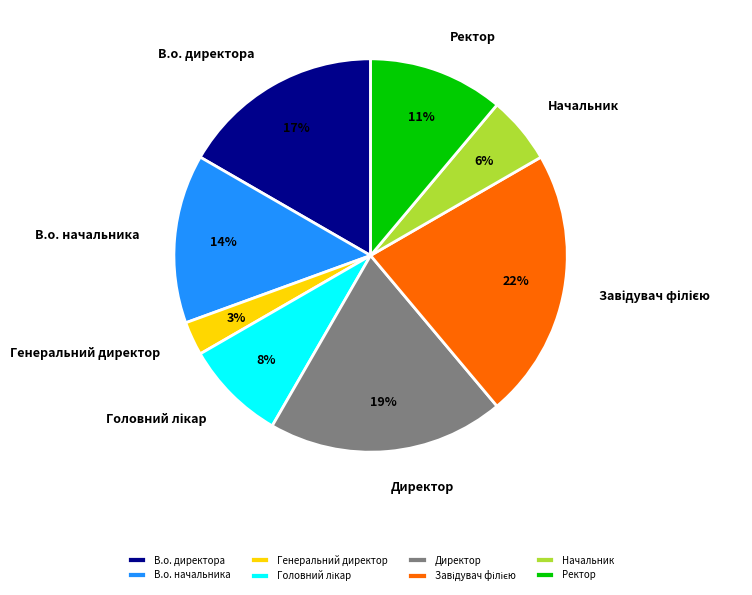

Is Ректор the majority of the pie?

No